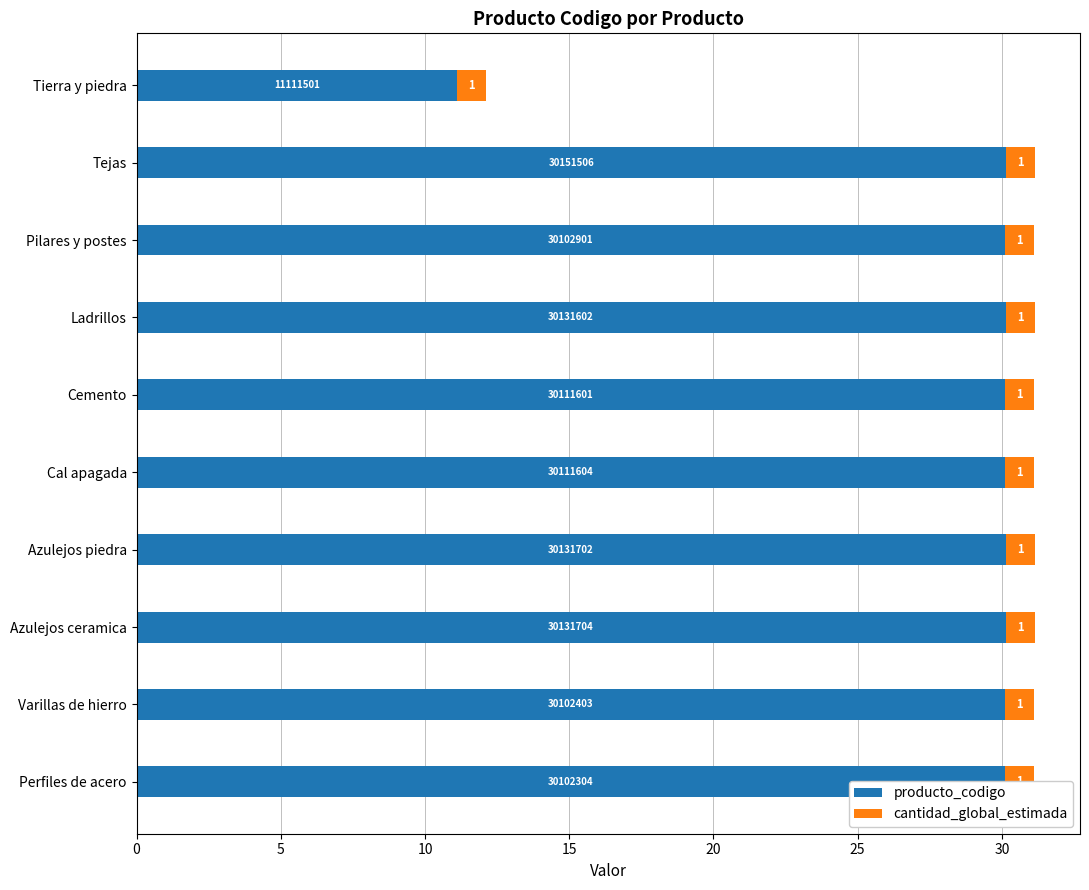

What is the greatest value displayed?

30.2